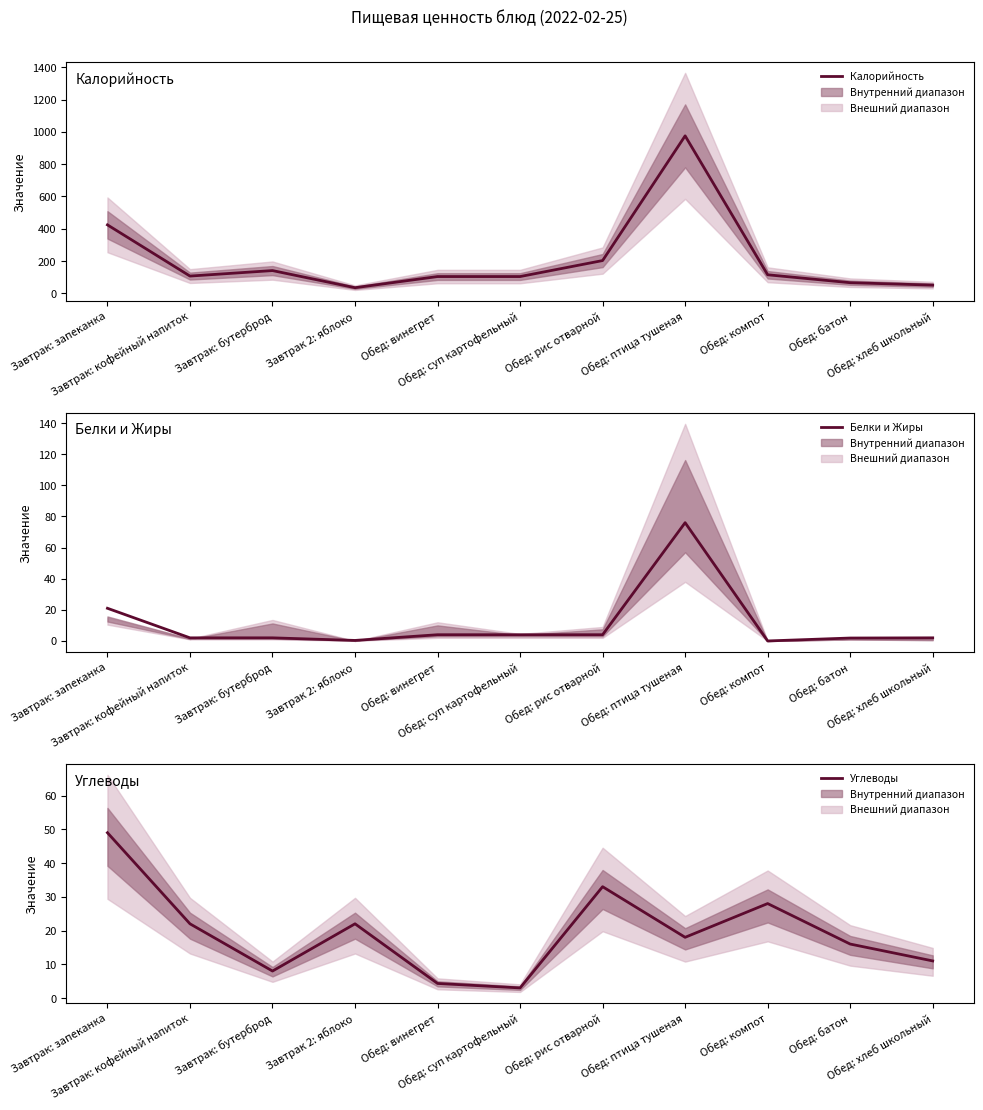

Which series has the largest total across all categories?

Калорийность